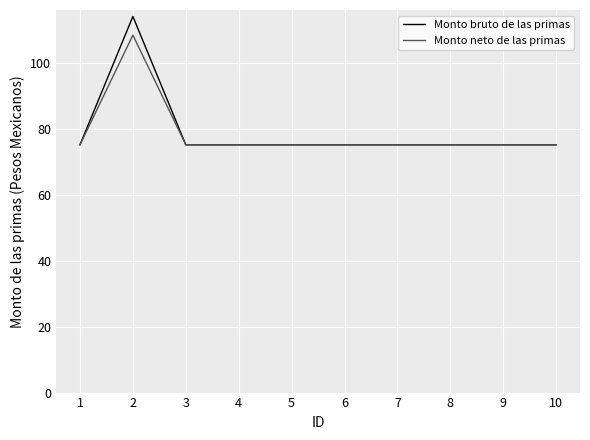

Is this an area chart (filled region under the line)?

No